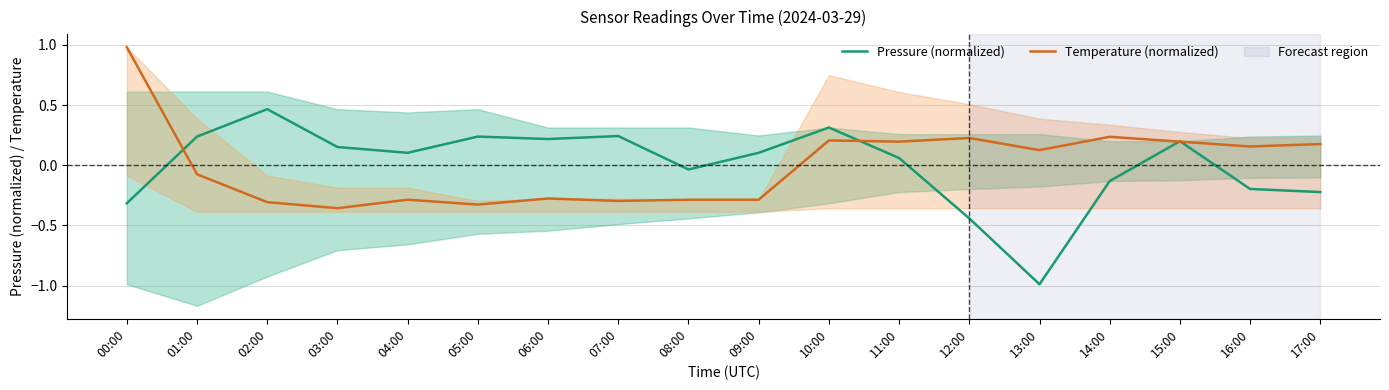

How many data points in Pressure (normalized) are less than 0?

7